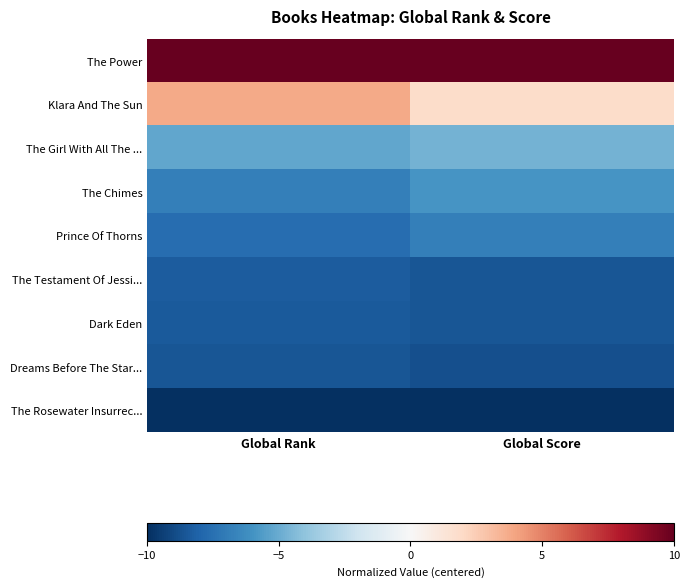

Reading left to right, list all the values displayed in this chart.

The Power: Global Rank=10.0	Global Score=10.0
Klara And The Sun: Global Rank=3.8	Global Score=1.8
The Girl With All The ...: Global Rank=-5.2	Global Score=-4.7
The Chimes: Global Rank=-6.9	Global Score=-5.9
Prince Of Thorns: Global Rank=-7.6	Global Score=-6.9
The Testament Of Jessi...: Global Rank=-8.4	Global Score=-8.6
Dark Eden: Global Rank=-8.4	Global Score=-8.6
Dreams Before The Star...: Global Rank=-8.6	Global Score=-8.8
The Rosewater Insurrec...: Global Rank=-10.0	Global Score=-10.0